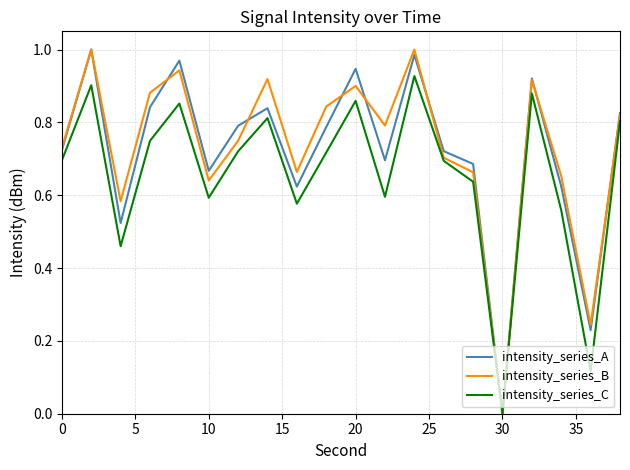

Which series has the largest range (max minus min)?

intensity_series_A